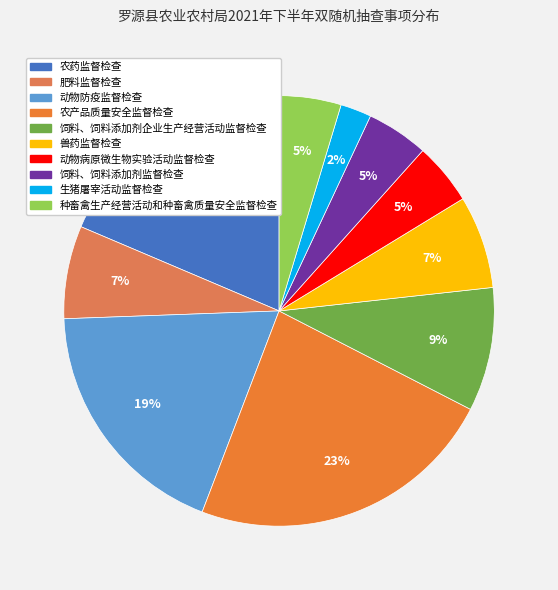

How many slices are in this pie chart?

10